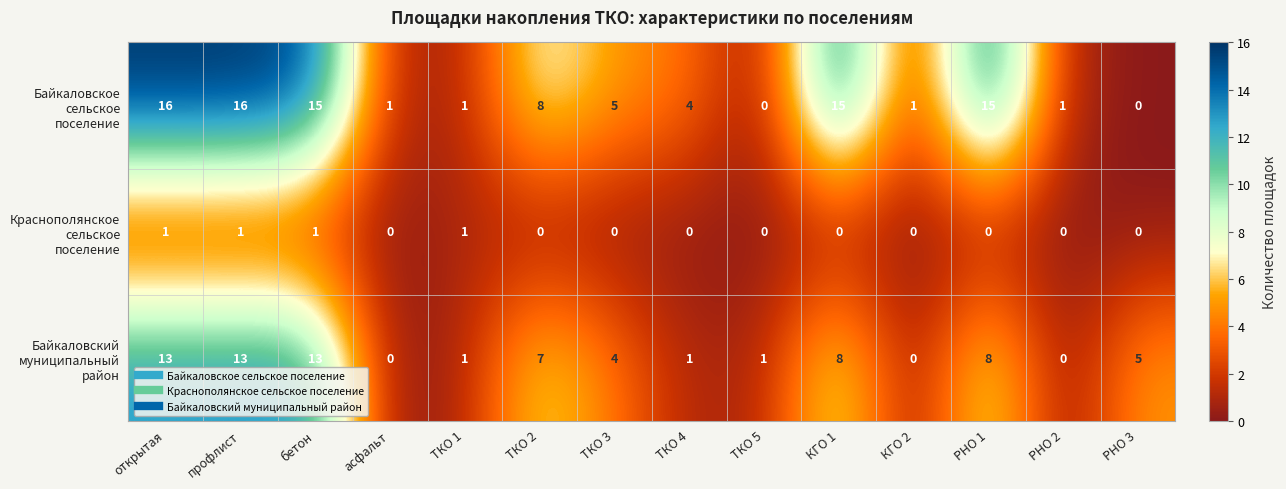

What is the total value across all series at бетон?

29